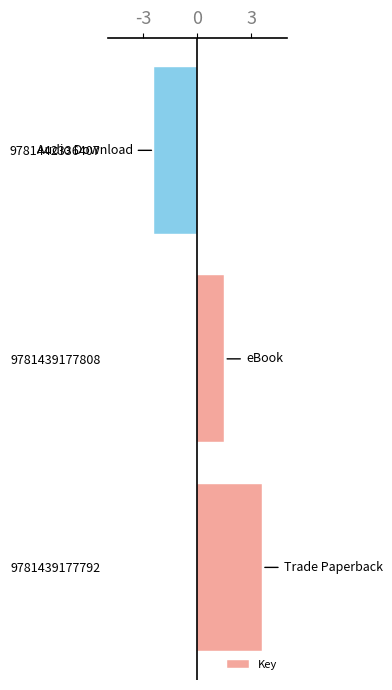

Are the bars horizontal?

Yes